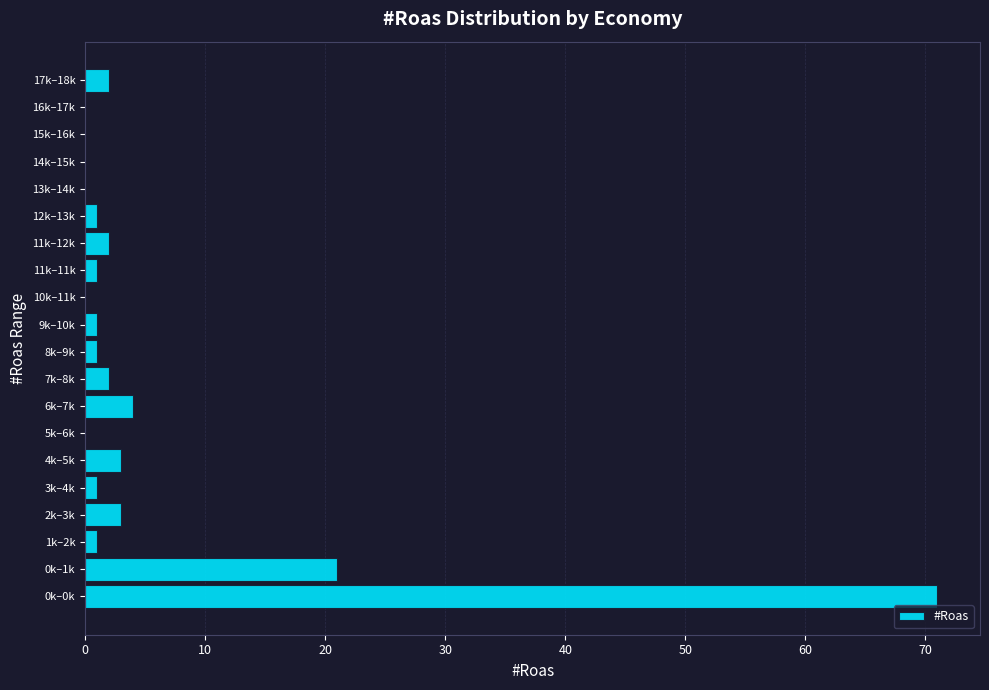

Reading top to bottom, transcribe all the data shown in this chart.

17k–18k=2	16k–17k=0	15k–16k=0	14k–15k=0	13k–14k=0	12k–13k=1	11k–12k=2	11k–11k=1	10k–11k=0	9k–10k=1	8k–9k=1	7k–8k=2	6k–7k=4	5k–6k=0	4k–5k=3	3k–4k=1	2k–3k=3	1k–2k=1	0k–1k=21	0k–0k=71